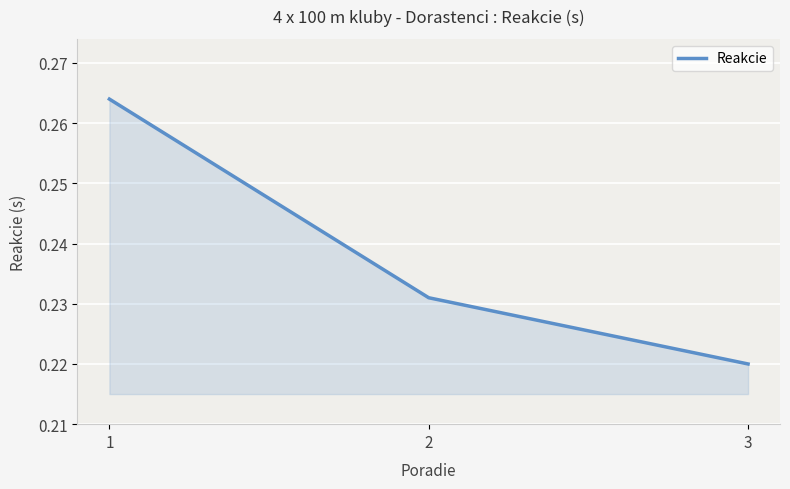

What is the sum of the values at 1 and 2?

0.5